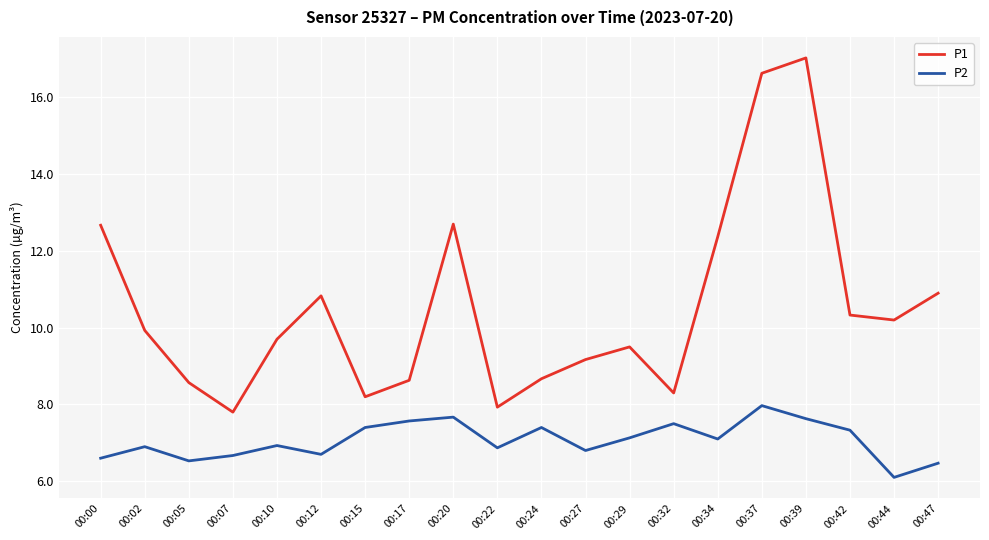

True or false: P2 has more than 2 points higher than both neighbors.

True